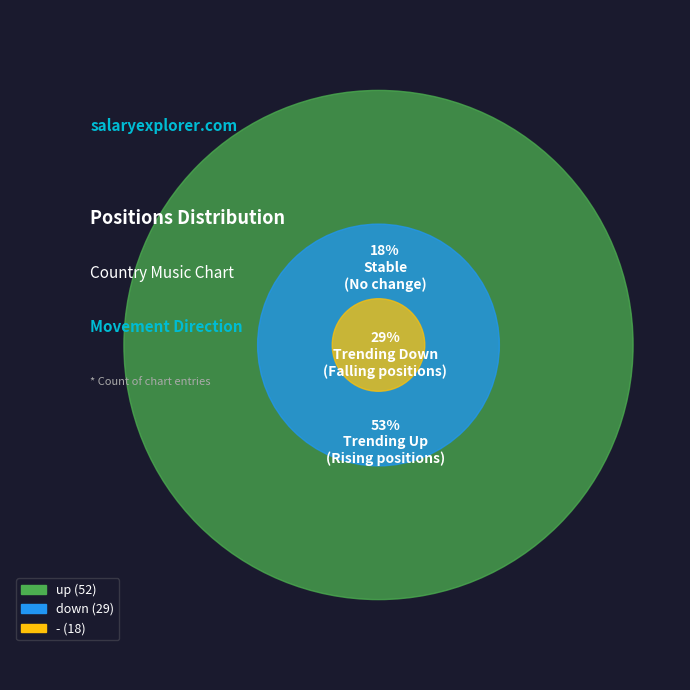

How many slices are in this pie chart?

3